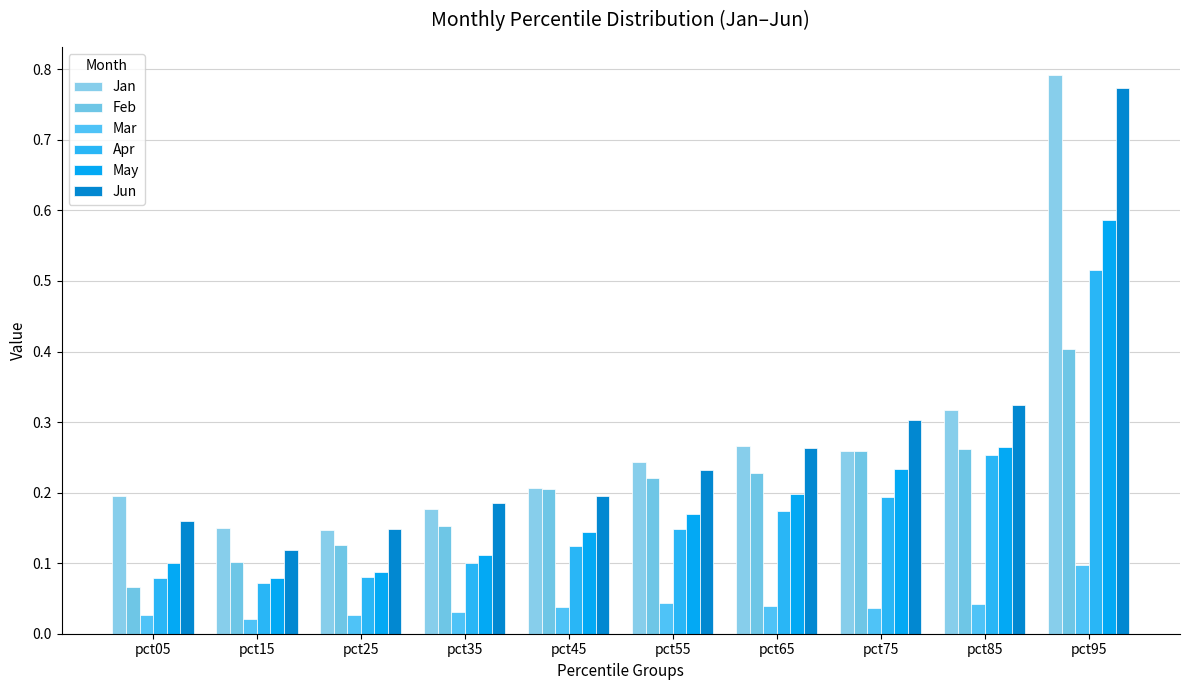

Reading left to right, list all the values displayed in this chart.

Jan: pct05=0.2	pct15=0.1	pct25=0.1	pct35=0.2	pct45=0.2	pct55=0.2	pct65=0.3	pct75=0.3	pct85=0.3	pct95=0.8
Feb: pct05=0.1	pct15=0.1	pct25=0.1	pct35=0.2	pct45=0.2	pct55=0.2	pct65=0.2	pct75=0.3	pct85=0.3	pct95=0.4
Mar: pct05=0.0	pct15=0.0	pct25=0.0	pct35=0.0	pct45=0.0	pct55=0.0	pct65=0.0	pct75=0.0	pct85=0.0	pct95=0.1
Apr: pct05=0.1	pct15=0.1	pct25=0.1	pct35=0.1	pct45=0.1	pct55=0.1	pct65=0.2	pct75=0.2	pct85=0.3	pct95=0.5
May: pct05=0.1	pct15=0.1	pct25=0.1	pct35=0.1	pct45=0.1	pct55=0.2	pct65=0.2	pct75=0.2	pct85=0.3	pct95=0.6
Jun: pct05=0.2	pct15=0.1	pct25=0.1	pct35=0.2	pct45=0.2	pct55=0.2	pct65=0.3	pct75=0.3	pct85=0.3	pct95=0.8